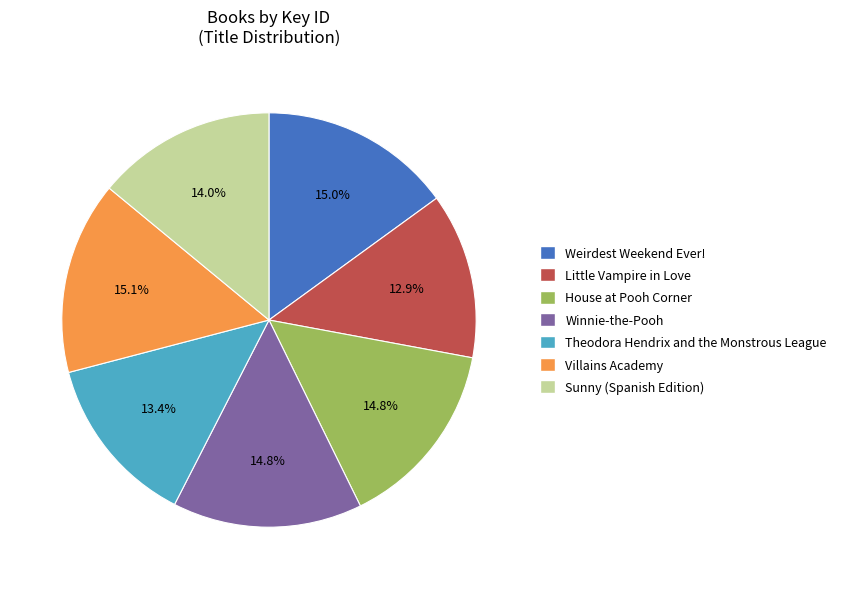

Combined, what portion of the pie is Villains Academy and Weirdest Weekend Ever!?

30.1%